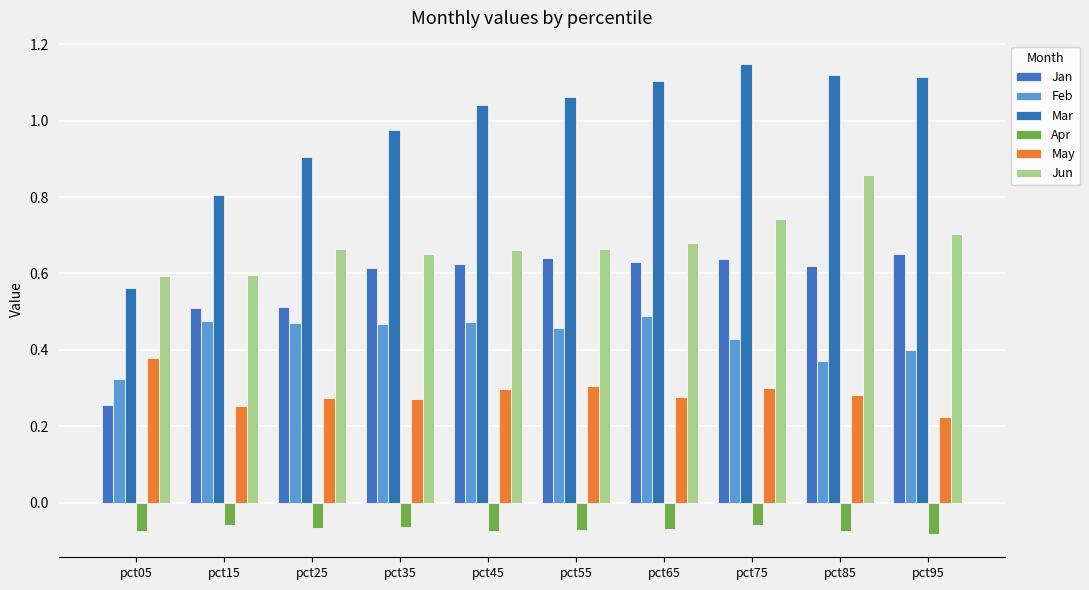

How many groups of bars are there?

10